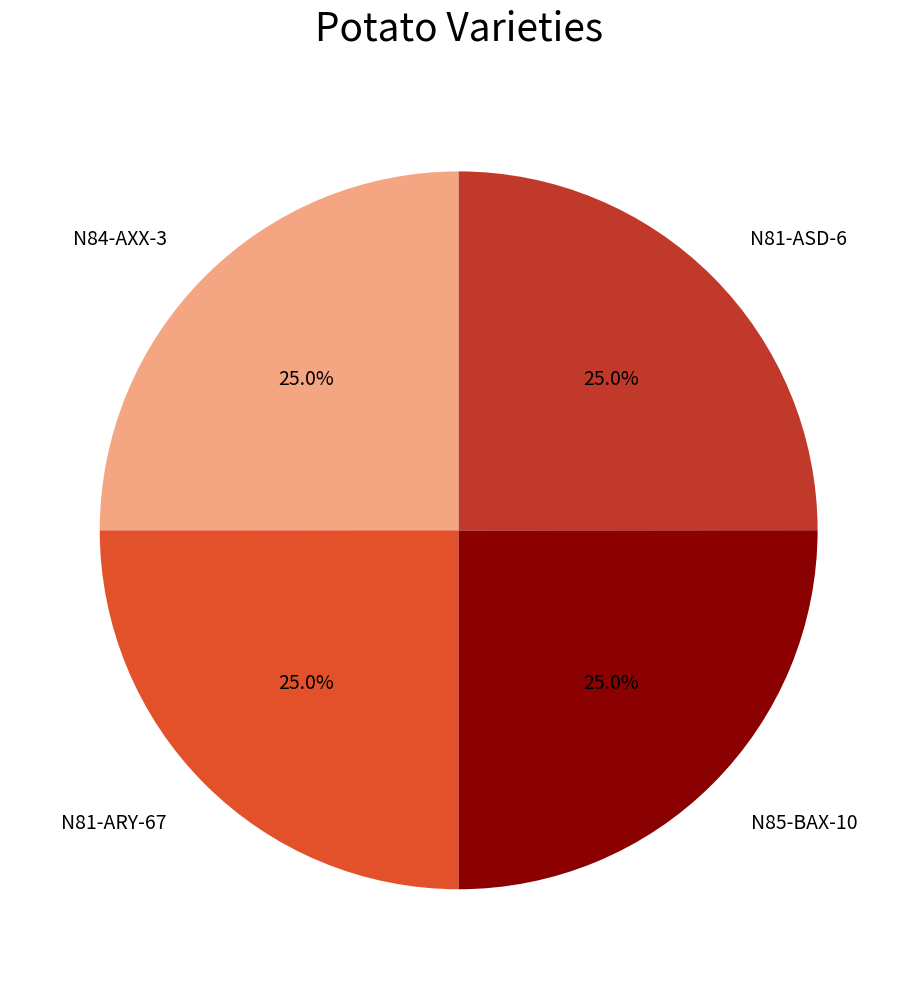

Is there any slice that represents more than half of the pie?

No